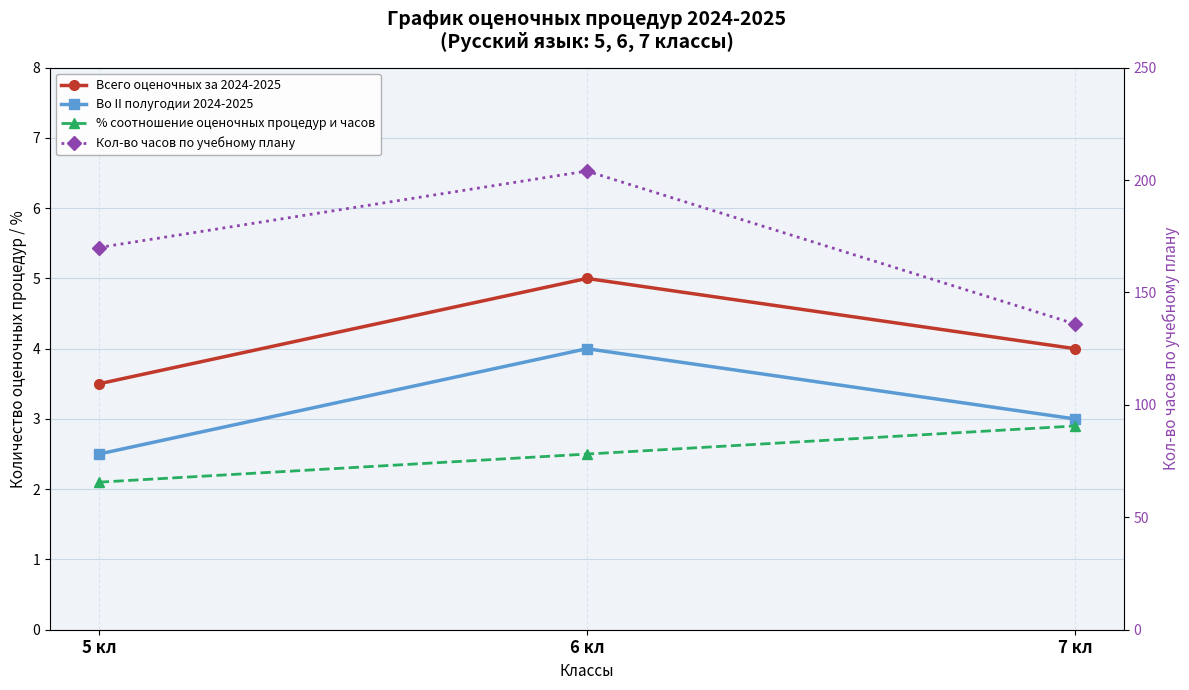

Between 6 кл and 5 кл, which is larger?

6 кл